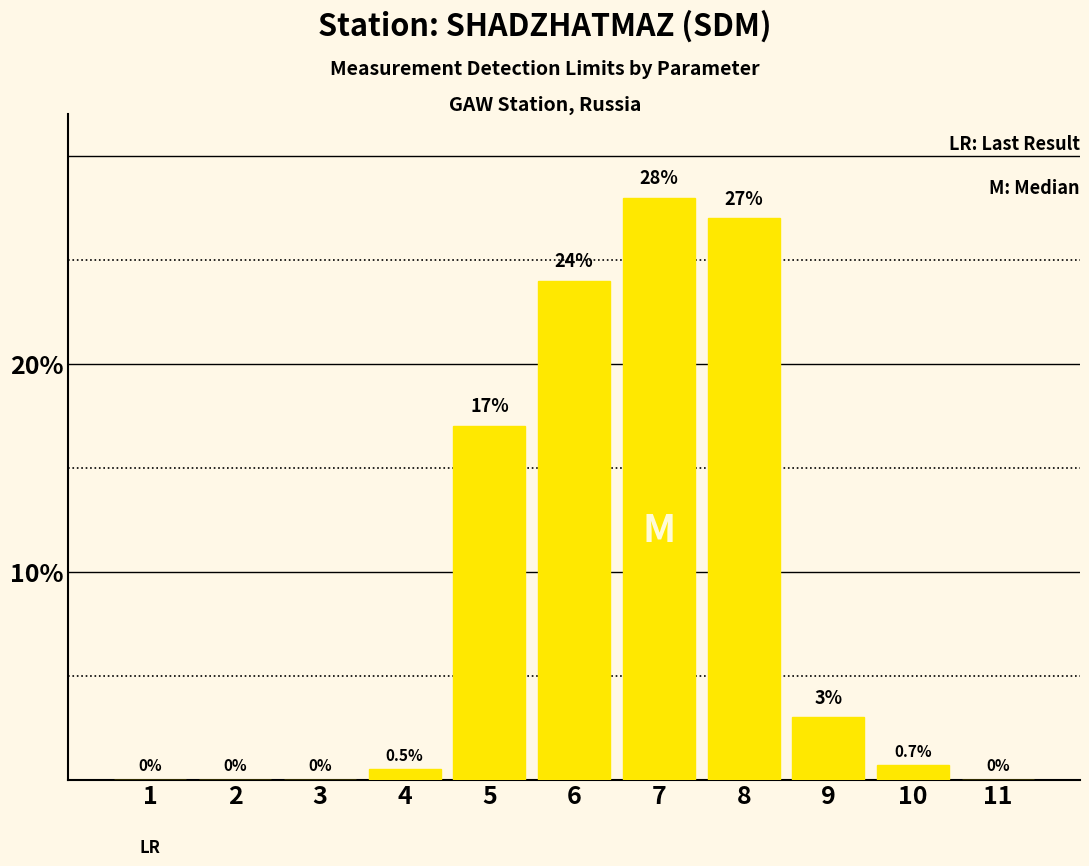

Are the bars horizontal?

No